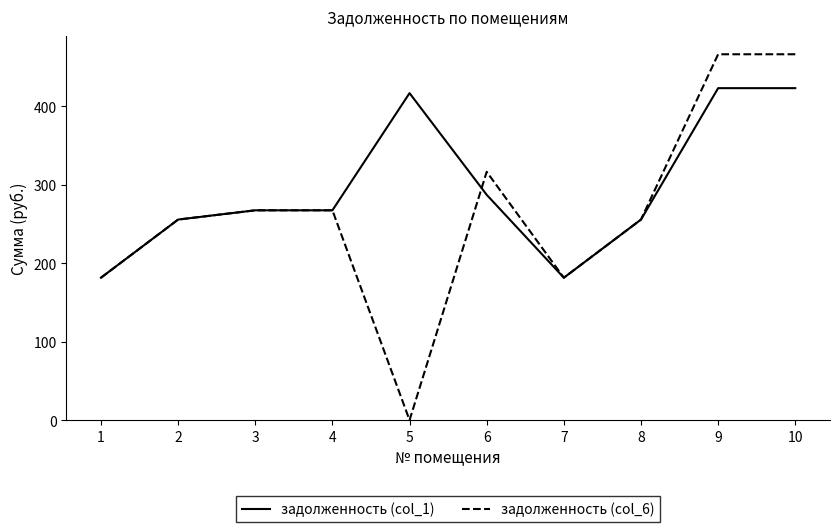

Is this an area chart (filled region under the line)?

No